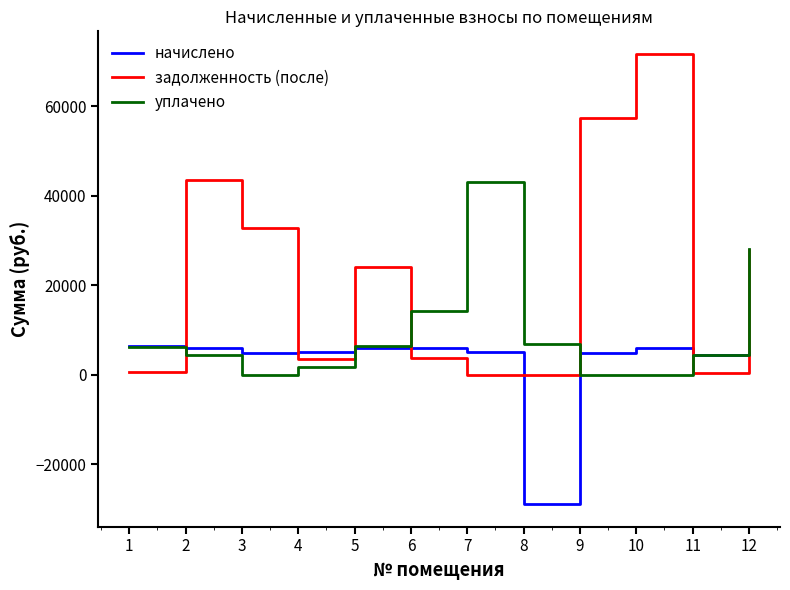

True or false: задолженность (после) and начислено intersect in this chart.

True